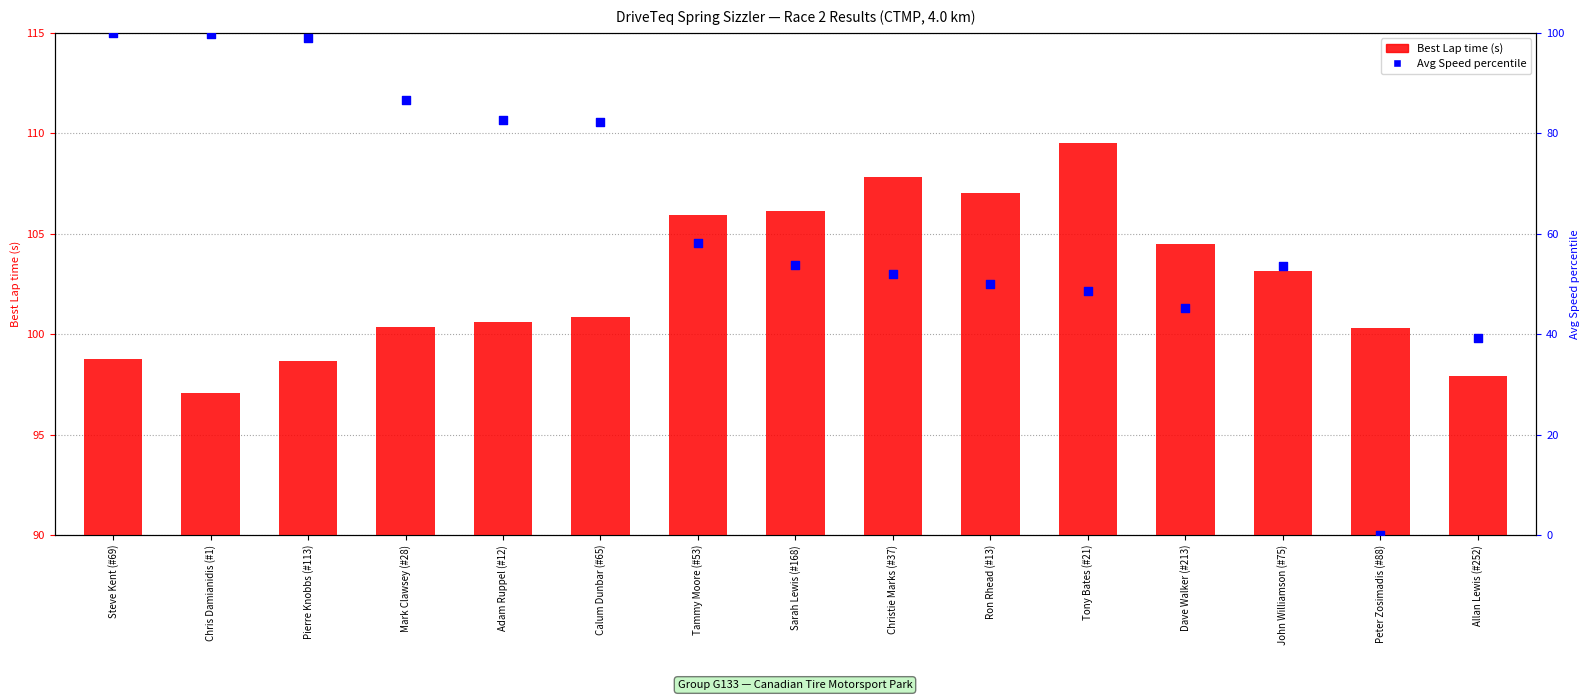

Which series contains the lowest Y value?

Avg Speed percentile